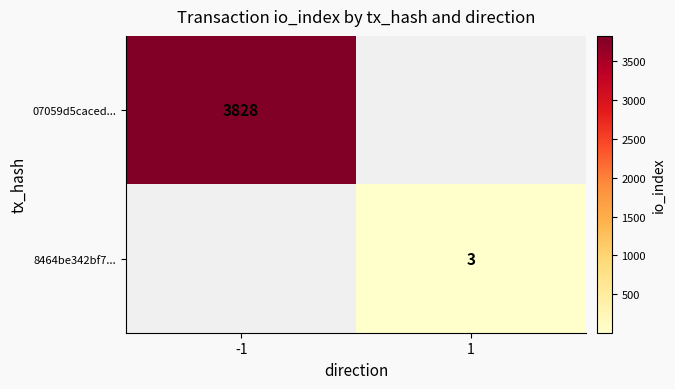

At which label does 07059d5caced... reach its peak?

-1